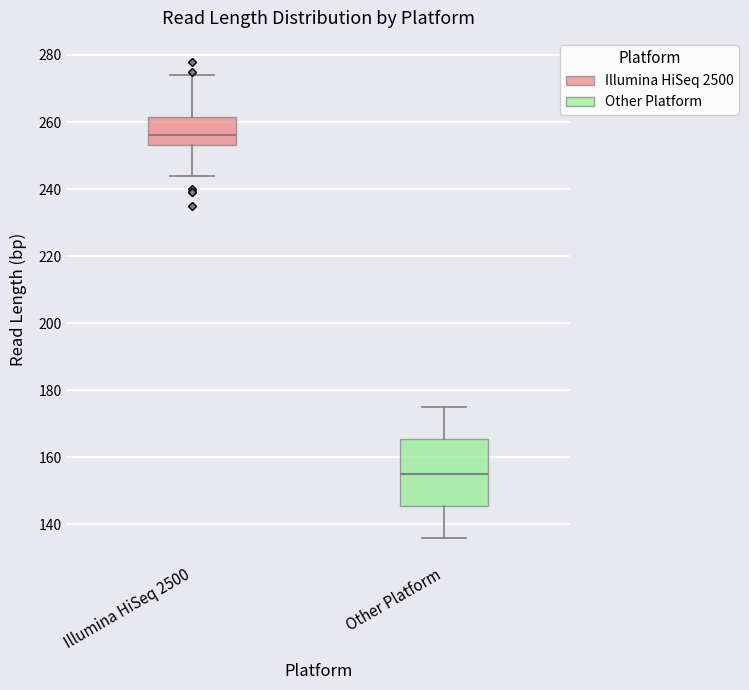

Reading left to right, transcribe this box plot: for each box, give where its median line is, the range the box spans, and where its two whiskers end, as read against the y-axis. The values are not printed on the chart, so give them approximately, as read against the axis.

Illumina HiSeq 2500: median 256, box 254 to 262, whiskers 244 to 274
Other Platform: median 156, box 146 to 166, whiskers 136 to 176